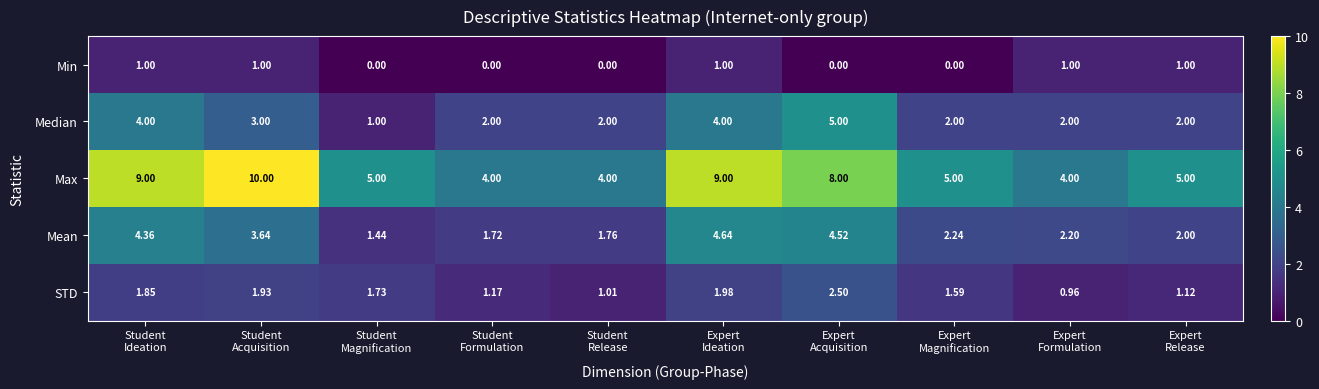

At Student
Ideation, list the series in order from largest to smallest.

Max, Mean, Median, STD, Min